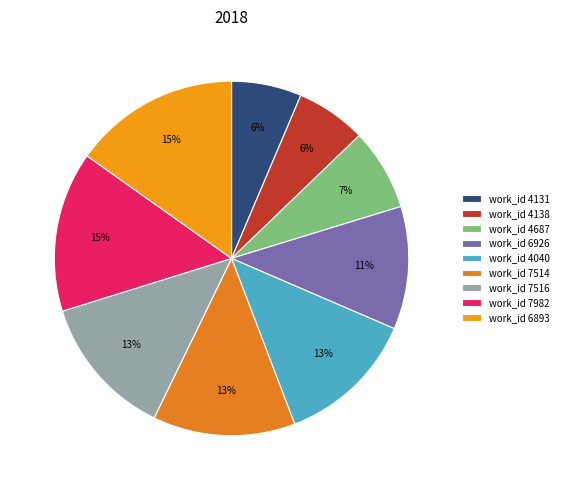

How many segments does this pie chart have?

9